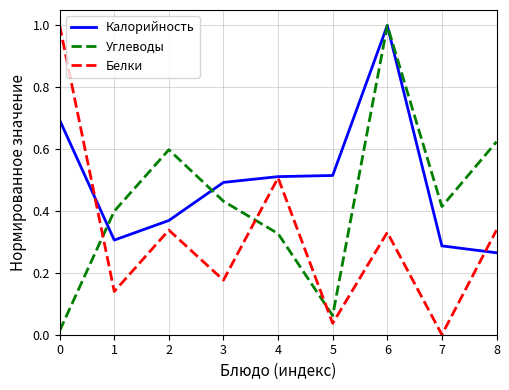

At which label does Калорийность reach its peak?

6